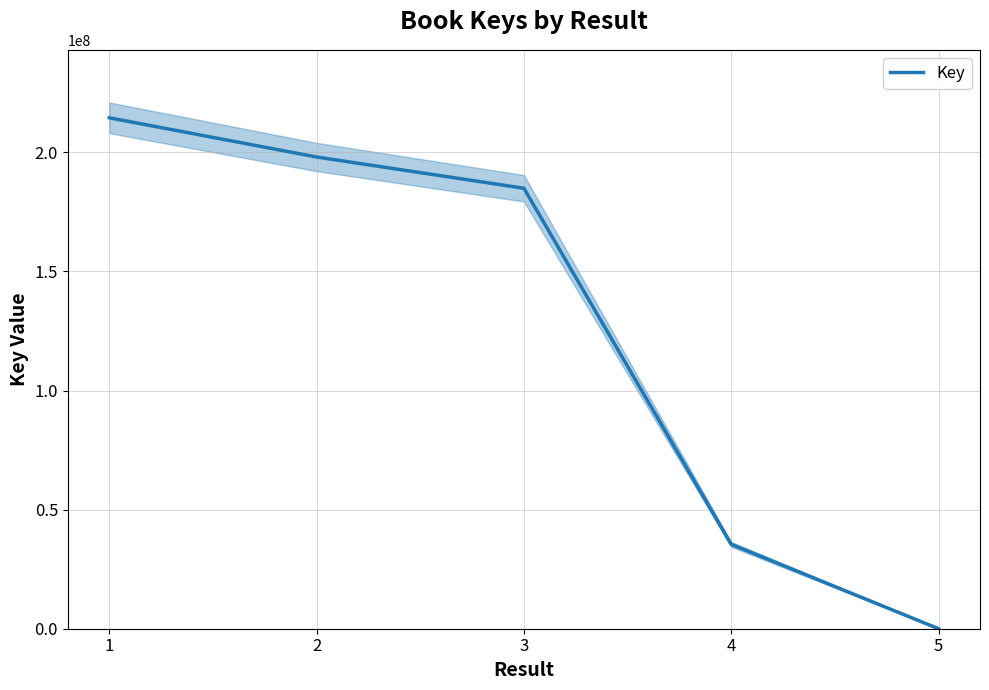

Rank the categories by value from lowest to highest.

5, 4, 3, 2, 1